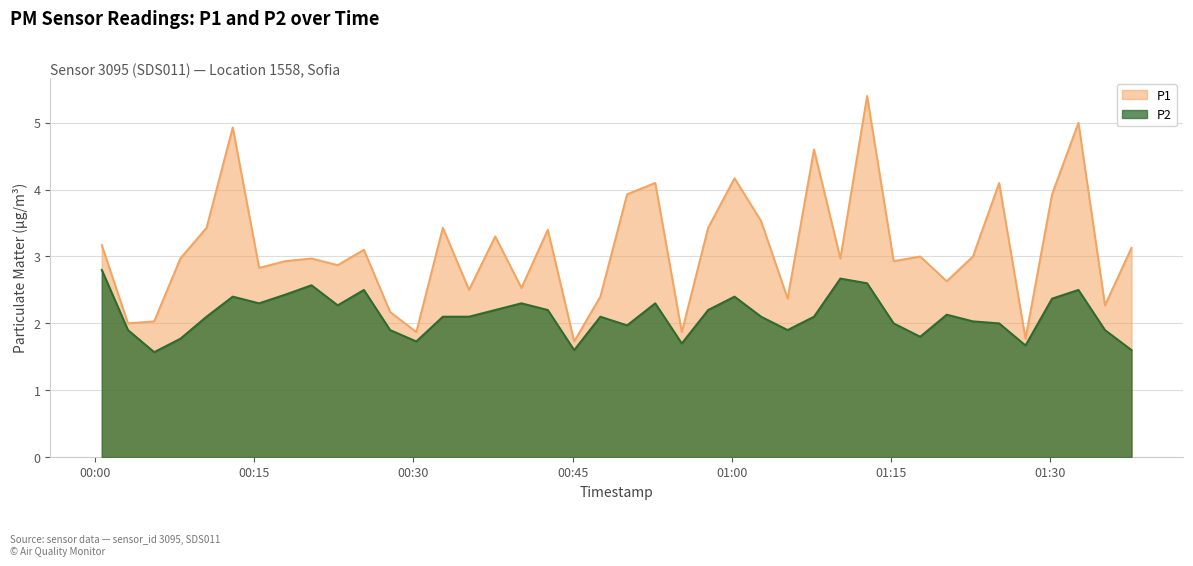

Reading right to left, transcribe all the data shown in this chart.

P1: 2022-07-06T01:37:38=3.1	2022-07-06T01:35:08=2.3	2022-07-06T01:32:38=5.0	2022-07-06T01:30:09=3.9	2022-07-06T01:27:39=1.8	2022-07-06T01:25:10=4.1	2022-07-06T01:22:42=3.0	2022-07-06T01:20:14=2.6	2022-07-06T01:17:44=3.0	2022-07-06T01:15:14=2.9	2022-07-06T01:12:44=5.4	2022-07-06T01:10:13=3.0	2022-07-06T01:07:44=4.6	2022-07-06T01:05:15=2.4	2022-07-06T01:02:45=3.5	2022-07-06T01:00:15=4.2	2022-07-06T00:57:46=3.4	2022-07-06T00:55:17=1.9	2022-07-06T00:52:47=4.1	2022-07-06T00:50:08=3.9	2022-07-06T00:47:37=2.4	2022-07-06T00:45:09=1.7	2022-07-06T00:42:40=3.4	2022-07-06T00:40:11=2.5	2022-07-06T00:37:43=3.3	2022-07-06T00:35:15=2.5	2022-07-06T00:32:47=3.4	2022-07-06T00:30:17=1.9	2022-07-06T00:27:49=2.2	2022-07-06T00:25:21=3.1	2022-07-06T00:22:53=2.9	2022-07-06T00:20:25=3.0	2022-07-06T00:17:57=2.9	2022-07-06T00:15:29=2.8	2022-07-06T00:13:00=4.9	2022-07-06T00:10:32=3.4	2022-07-06T00:08:04=3.0	2022-07-06T00:05:36=2.0	2022-07-06T00:03:08=2.0	2022-07-06T00:00:40=3.2
P2: 2022-07-06T01:37:38=1.6	2022-07-06T01:35:08=1.9	2022-07-06T01:32:38=2.5	2022-07-06T01:30:09=2.4	2022-07-06T01:27:39=1.7	2022-07-06T01:25:10=2.0	2022-07-06T01:22:42=2.0	2022-07-06T01:20:14=2.1	2022-07-06T01:17:44=1.8	2022-07-06T01:15:14=2.0	2022-07-06T01:12:44=2.6	2022-07-06T01:10:13=2.7	2022-07-06T01:07:44=2.1	2022-07-06T01:05:15=1.9	2022-07-06T01:02:45=2.1	2022-07-06T01:00:15=2.4	2022-07-06T00:57:46=2.2	2022-07-06T00:55:17=1.7	2022-07-06T00:52:47=2.3	2022-07-06T00:50:08=2.0	2022-07-06T00:47:37=2.1	2022-07-06T00:45:09=1.6	2022-07-06T00:42:40=2.2	2022-07-06T00:40:11=2.3	2022-07-06T00:37:43=2.2	2022-07-06T00:35:15=2.1	2022-07-06T00:32:47=2.1	2022-07-06T00:30:17=1.7	2022-07-06T00:27:49=1.9	2022-07-06T00:25:21=2.5	2022-07-06T00:22:53=2.3	2022-07-06T00:20:25=2.6	2022-07-06T00:17:57=2.4	2022-07-06T00:15:29=2.3	2022-07-06T00:13:00=2.4	2022-07-06T00:10:32=2.1	2022-07-06T00:08:04=1.8	2022-07-06T00:05:36=1.6	2022-07-06T00:03:08=1.9	2022-07-06T00:00:40=2.8